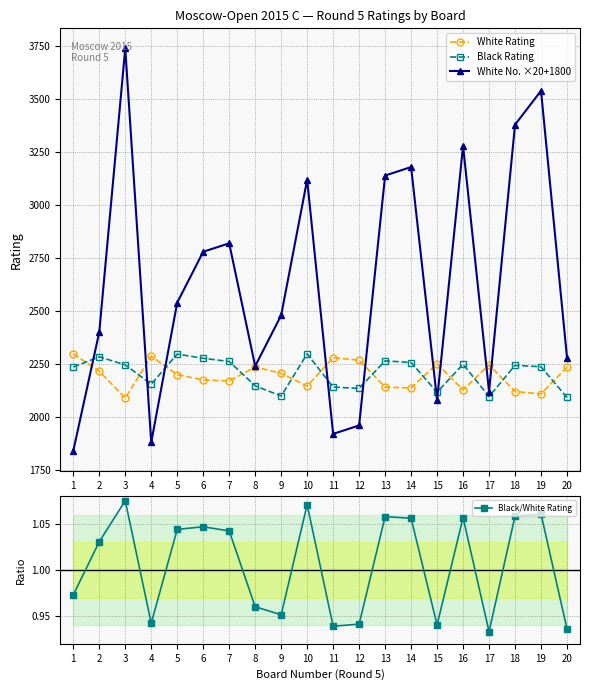

Which category has the lowest value across all series?

17